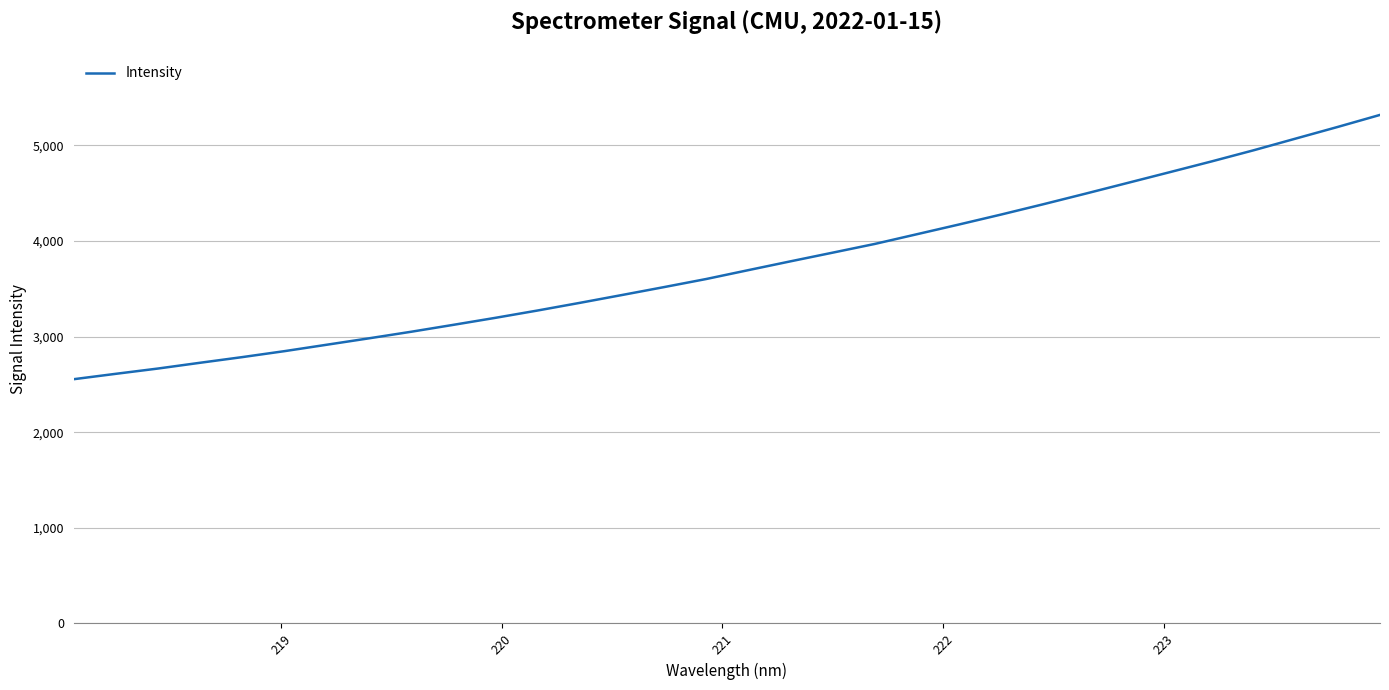

What is the minimum value shown in the chart?

2555.3